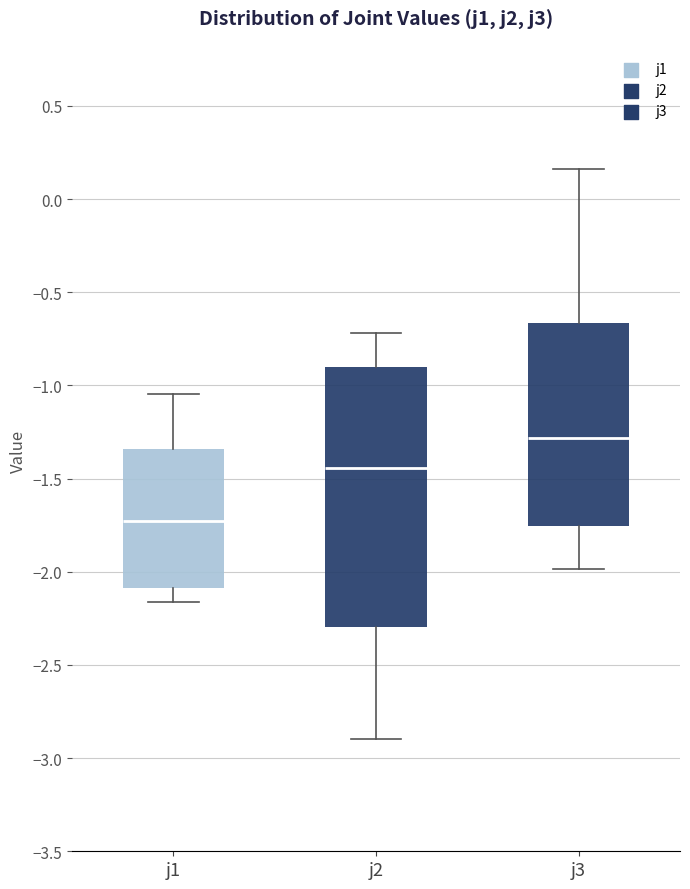

Reading left to right, transcribe this box plot: for each box, give where its median line is, the range the box spans, and where its two whiskers end, as read against the y-axis. The values are not printed on the chart, so give them approximately, as read against the axis.

j1: median -1.75, box -2.10 to -1.35, whiskers -2.15 to -1.05
j2: median -1.45, box -2.30 to -0.90, whiskers -2.90 to -0.70
j3: median -1.30, box -1.75 to -0.65, whiskers -2.00 to 0.15